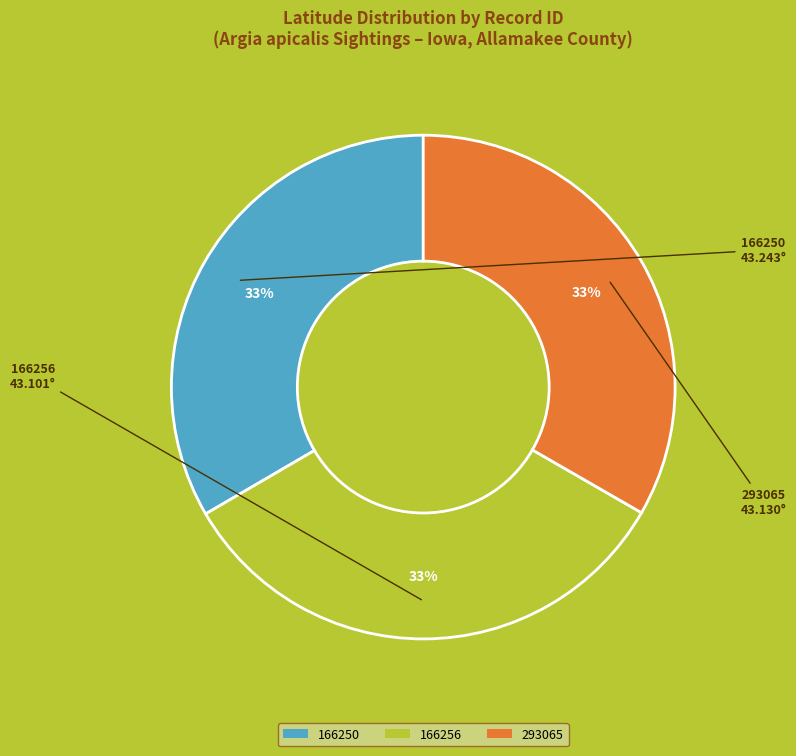

Does 293065 account for over 50% of the chart?

No